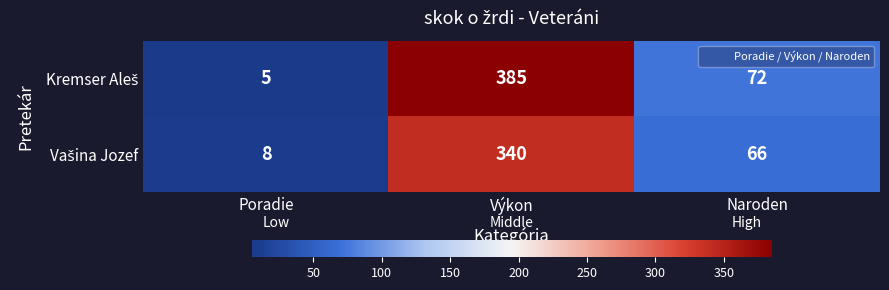

What is the greatest value displayed?

385